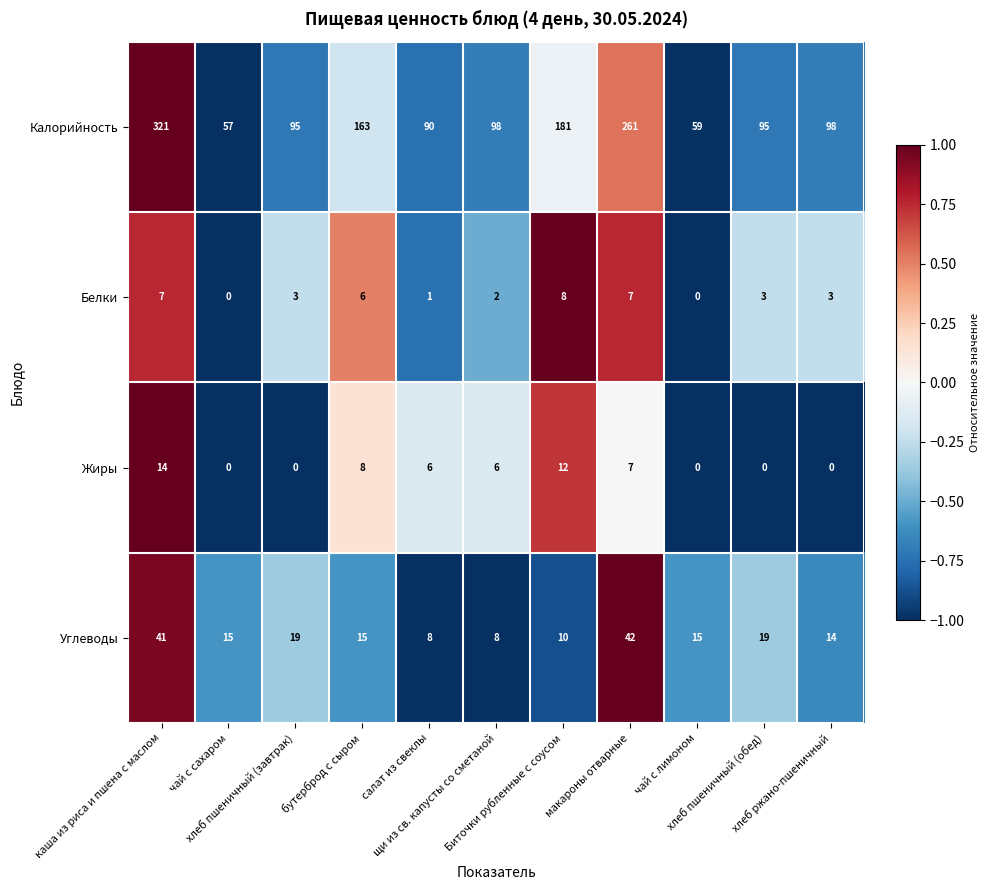

At which category is the sum across all series the highest?

каша из риса и пшена с маслом